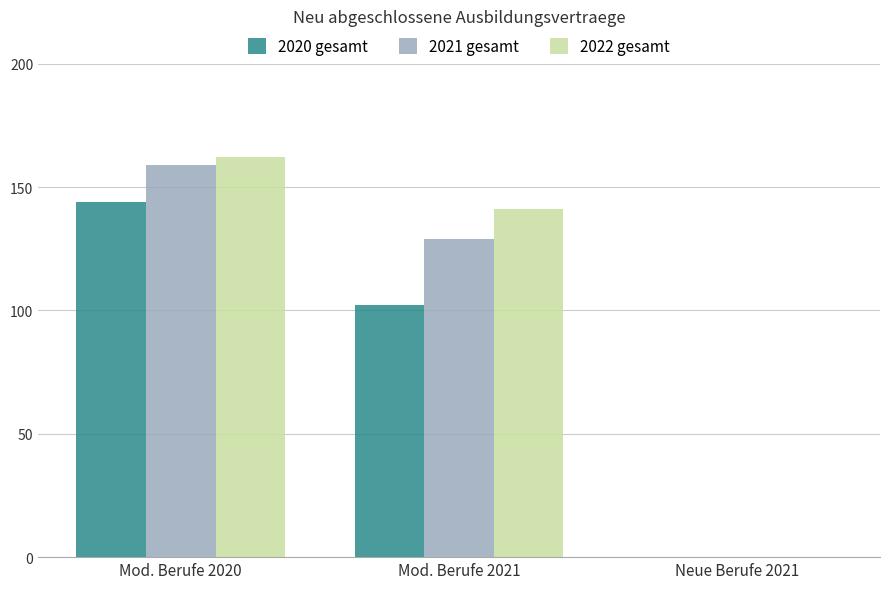

What is the maximum value for 2022 gesamt?

162